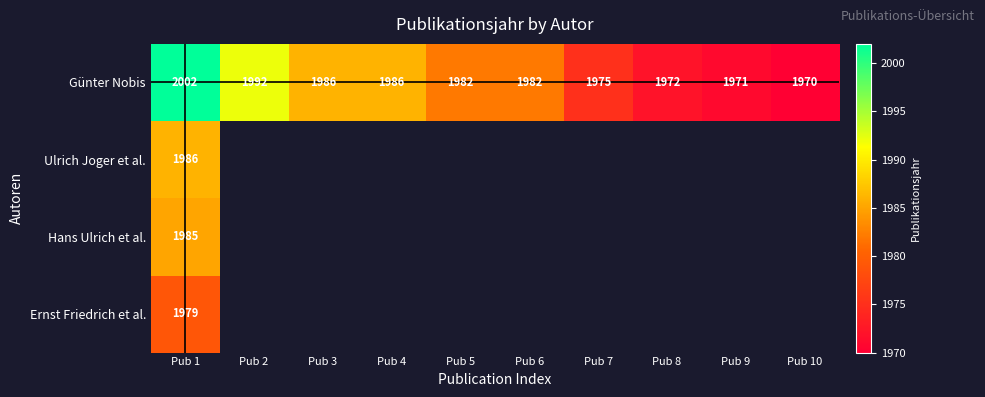

The Günter Nobis series shows 1970 at Pub 10. True or false?

True